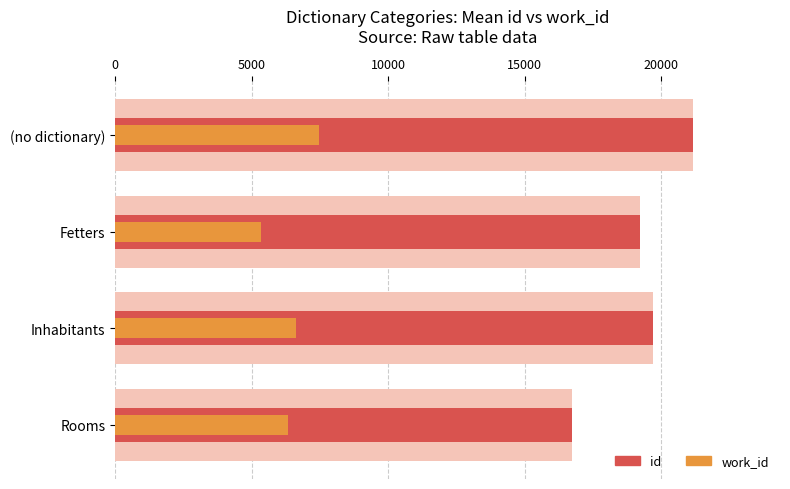

Is it true that id equals 7136 at Rooms?

False